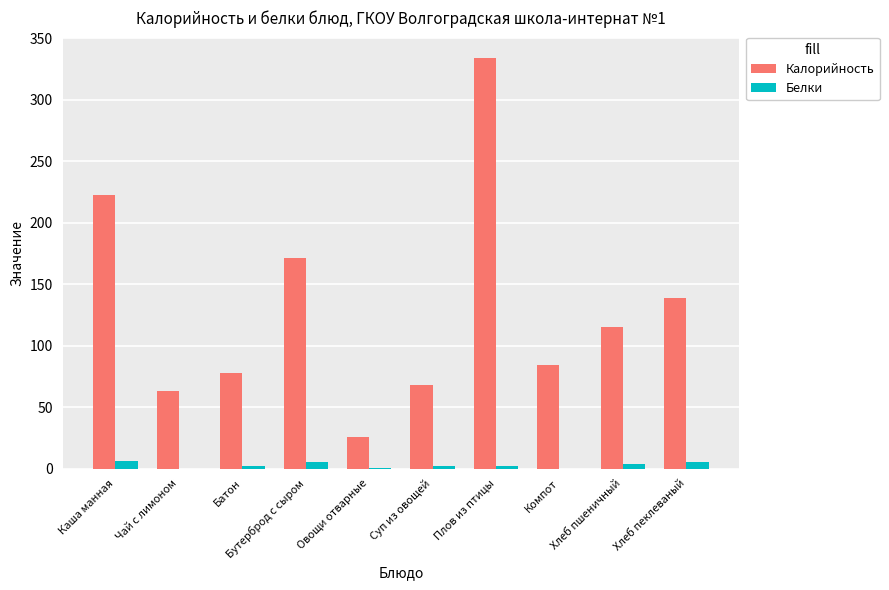

How many distinct data groups are displayed?

2